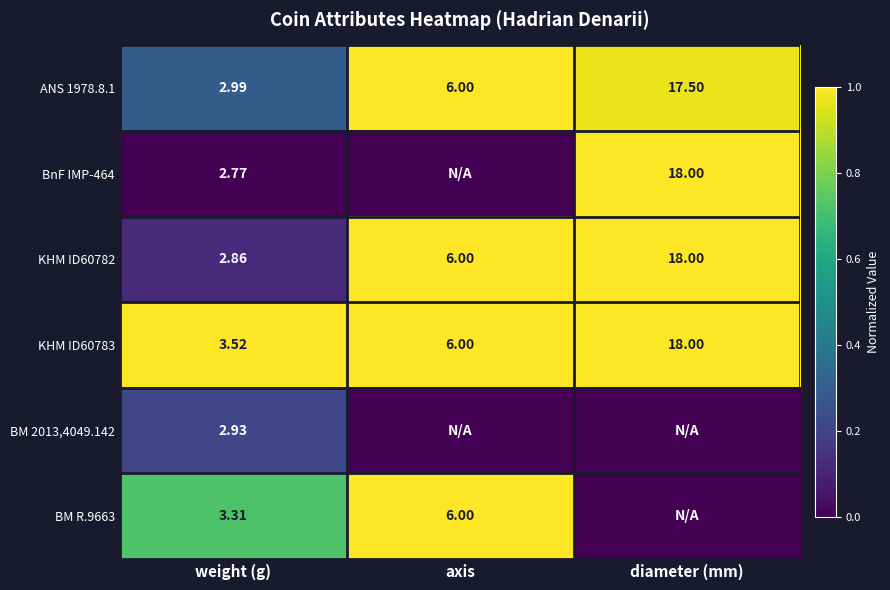

What is the difference between the highest and lowest values at axis?

1.0